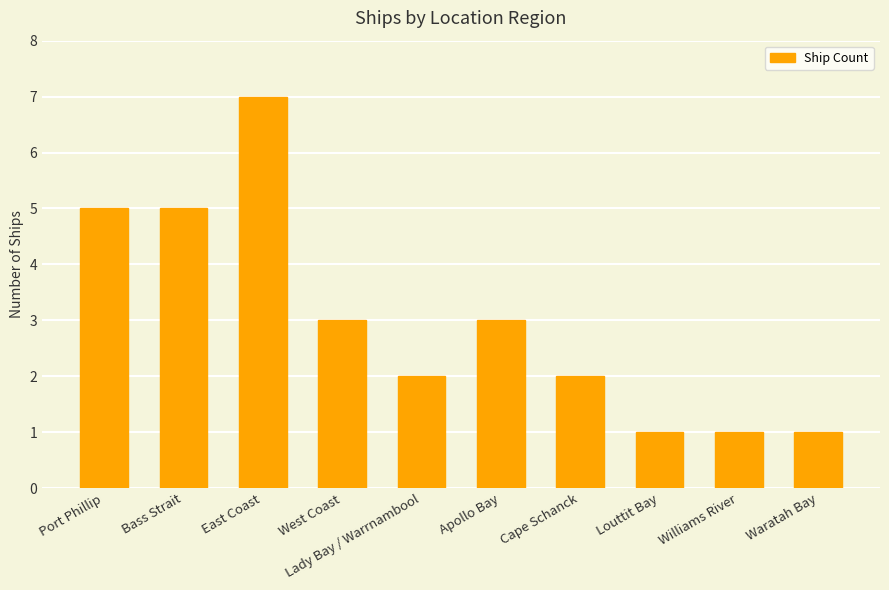

What is the label of the 10th bar from the right?

Port Phillip